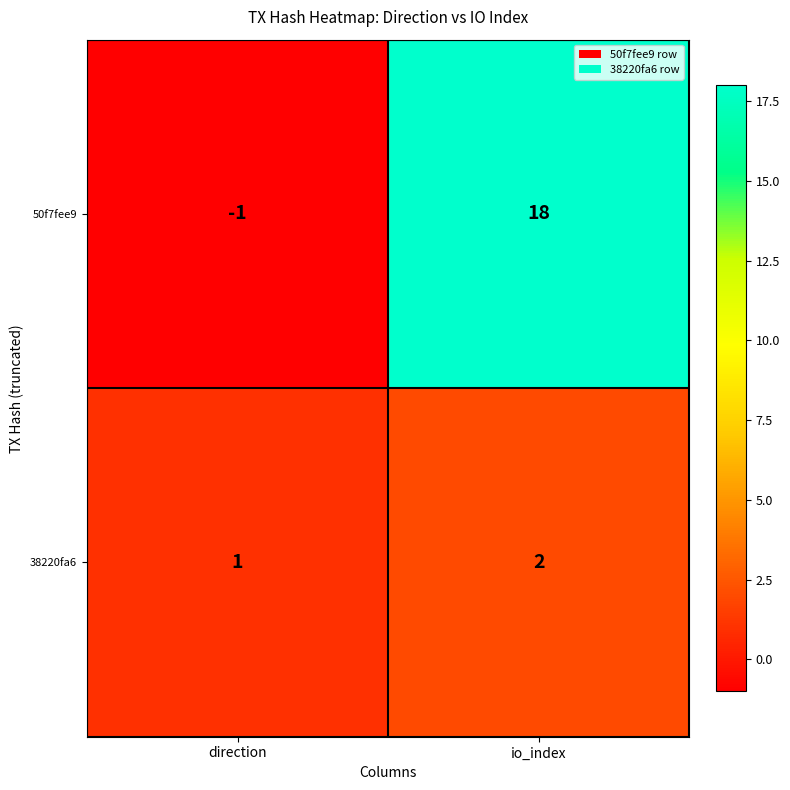

Which series has the largest total across all categories?

50f7fee9